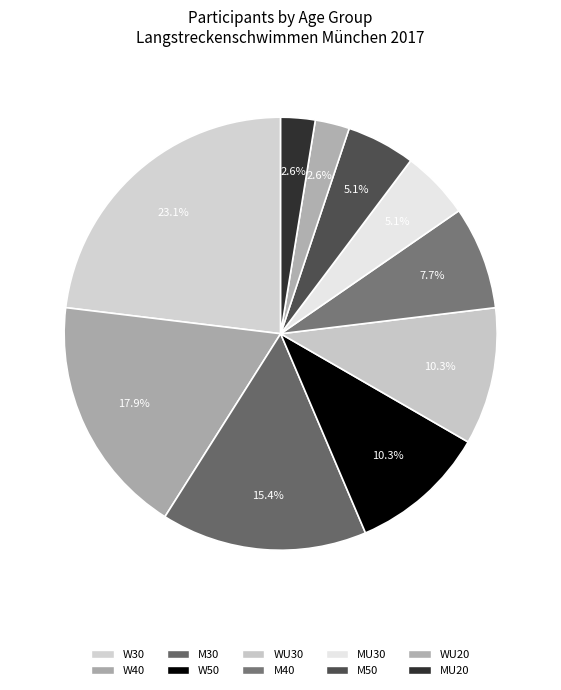

Is MU30 the majority of the pie?

No